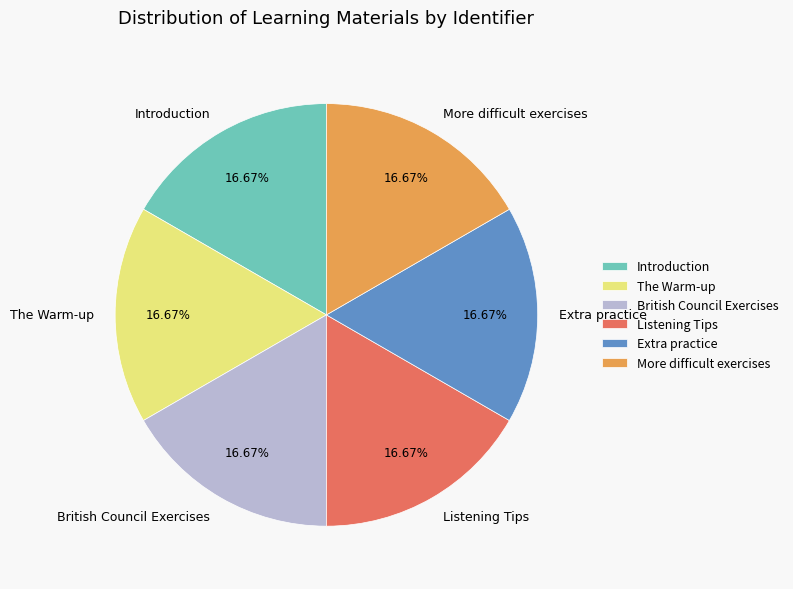

Does Listening Tips account for over 50% of the chart?

No